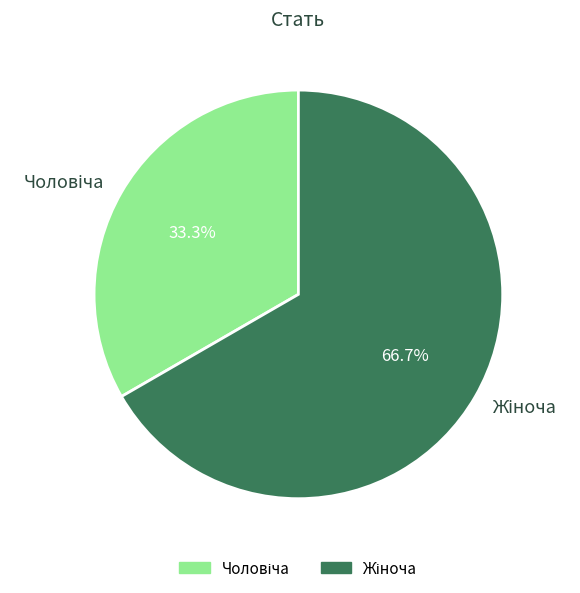

Is there a majority slice in this chart?

Yes